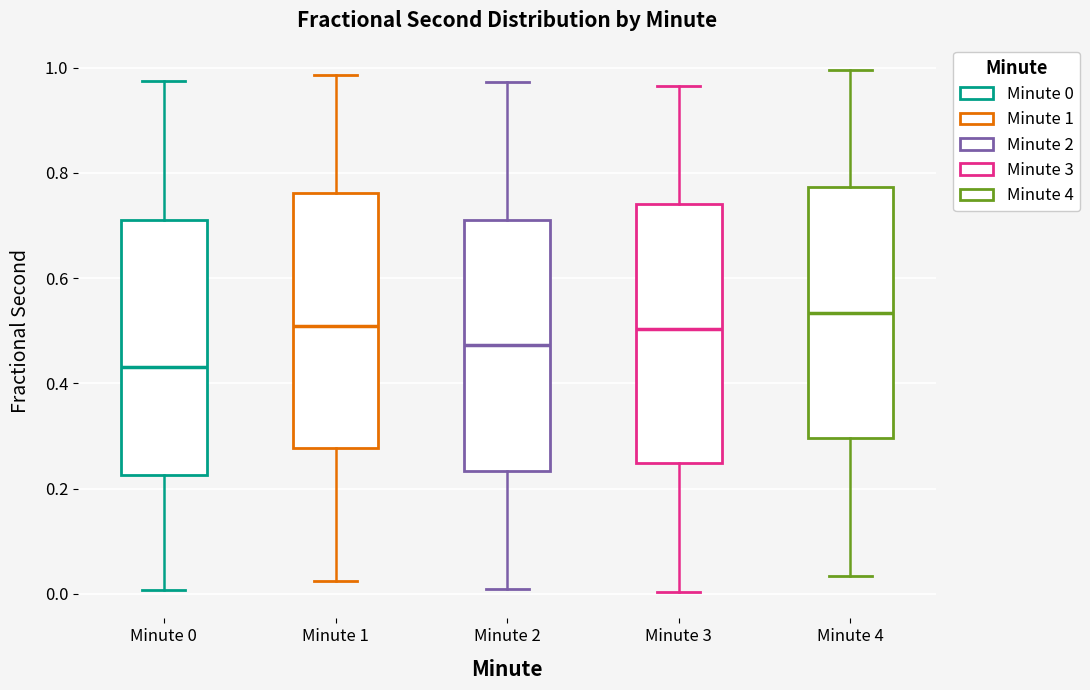

Reading left to right, transcribe this box plot: for each box, give where its median line is, the range the box spans, and where its two whiskers end, as read against the y-axis. The values are not printed on the chart, so give them approximately, as read against the axis.

Minute 0: median 0.44, box 0.22 to 0.70, whiskers 0.00 to 0.98
Minute 1: median 0.50, box 0.28 to 0.76, whiskers 0.02 to 0.98
Minute 2: median 0.48, box 0.24 to 0.72, whiskers 0.02 to 0.98
Minute 3: median 0.50, box 0.24 to 0.74, whiskers 0.00 to 0.96
Minute 4: median 0.54, box 0.30 to 0.78, whiskers 0.04 to 1.00